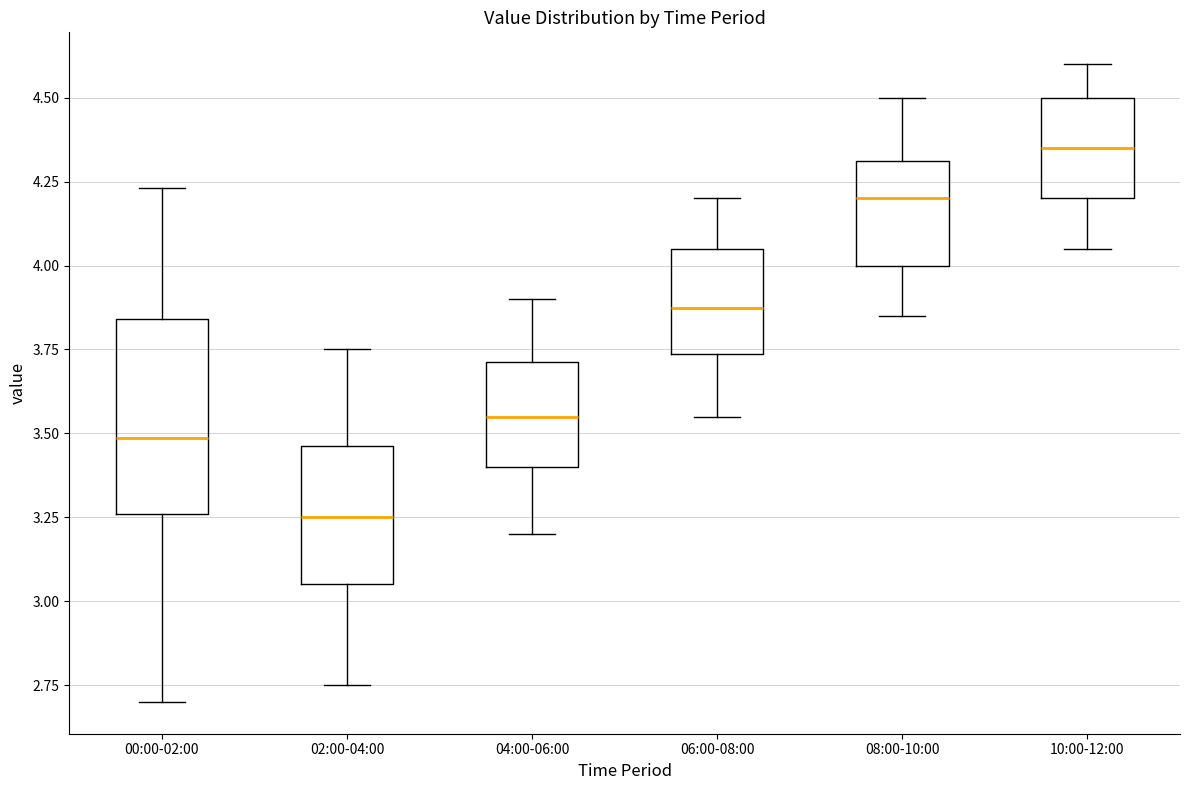

Reading left to right, read every box against the y-axis: the position of its median line, the range the box covers, and the ends of its whiskers. The values are not printed on the chart, so give them approximately, as read against the axis.

00:00-02:00: median 3.50, box 3.25 to 3.85, whiskers 2.70 to 4.25
02:00-04:00: median 3.25, box 3.05 to 3.45, whiskers 2.75 to 3.75
04:00-06:00: median 3.55, box 3.40 to 3.70, whiskers 3.20 to 3.90
06:00-08:00: median 3.90, box 3.75 to 4.05, whiskers 3.55 to 4.20
08:00-10:00: median 4.20, box 4.00 to 4.30, whiskers 3.85 to 4.50
10:00-12:00: median 4.35, box 4.20 to 4.50, whiskers 4.05 to 4.60